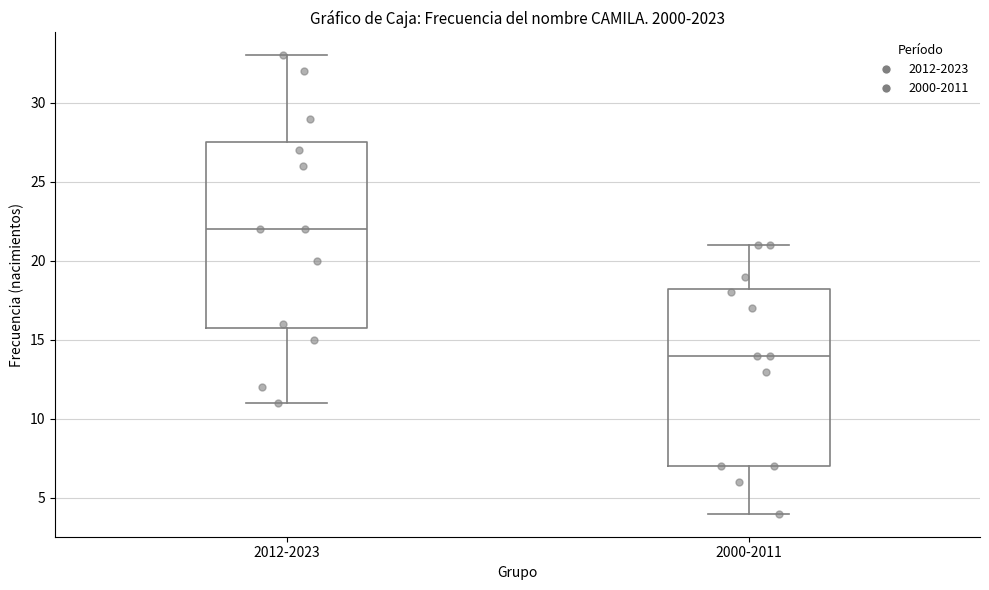

Reading left to right, read every box against the y-axis: the position of its median line, the range the box covers, and the ends of its whiskers. The values are not printed on the chart, so give them approximately, as read against the axis.

2012-2023: median 22.0, box 16.0 to 27.5, whiskers 11.0 to 33.0
2000-2011: median 14.0, box 7.0 to 18.5, whiskers 4.0 to 21.0